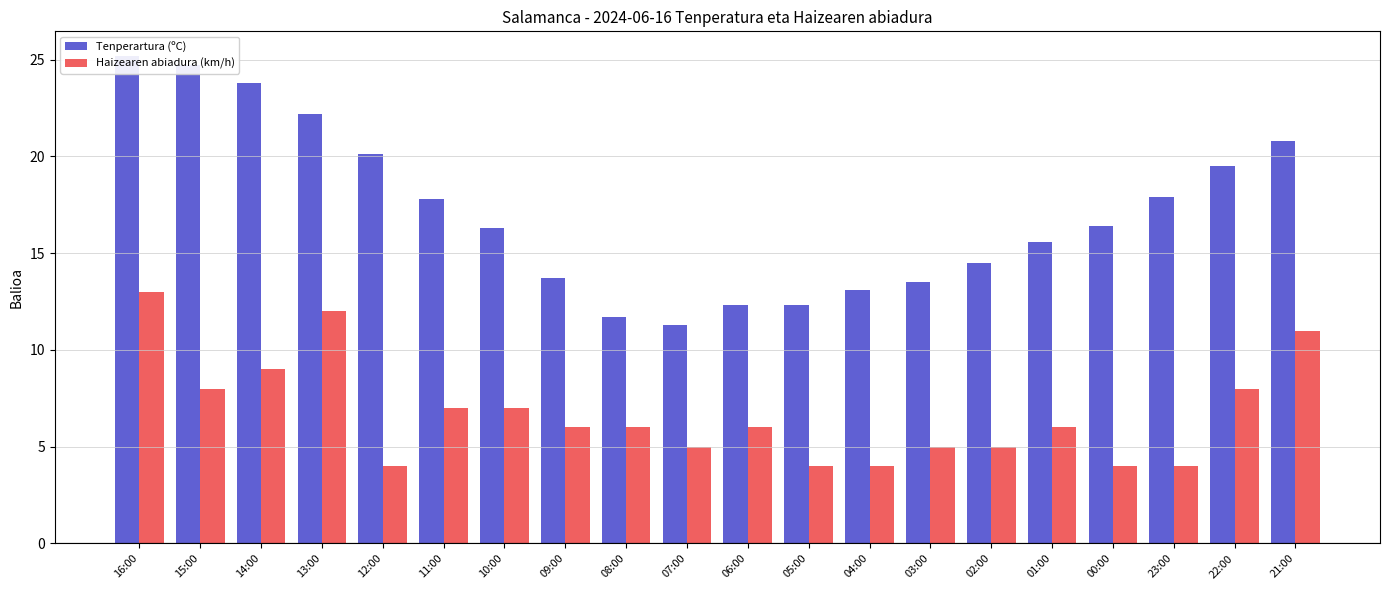

The Tenperartura (ºC) series shows 20.8 at 21:00. True or false?

True